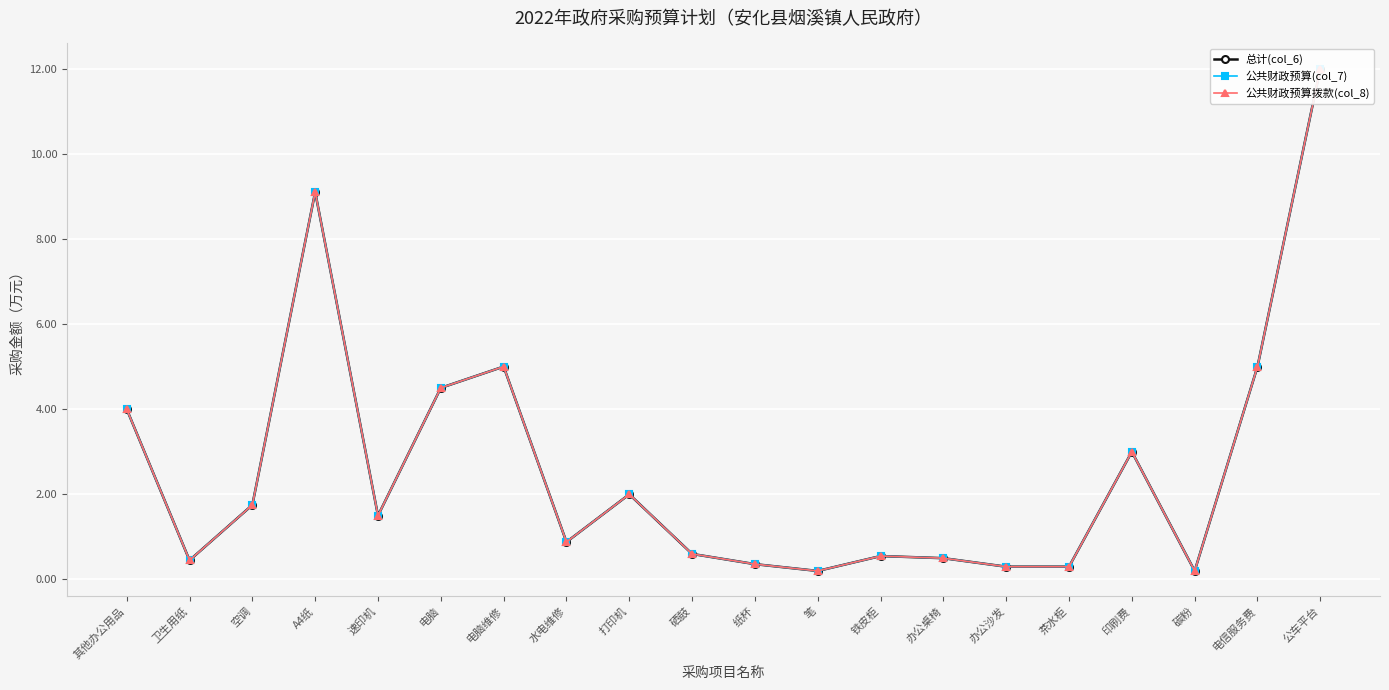

What are all the series names shown in the legend?

总计(col_6), 公共财政预算(col_7), 公共财政预算拨款(col_8)